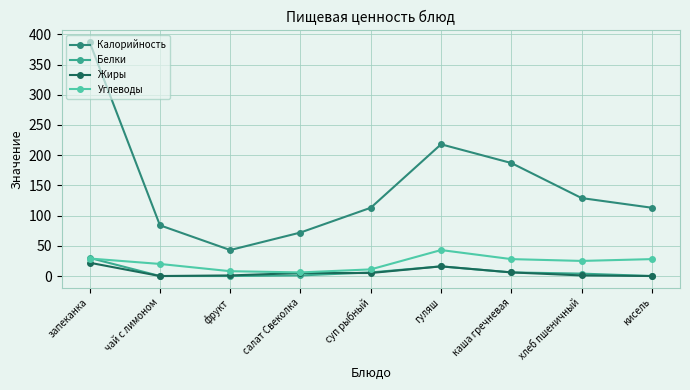

Where is the first local maximum for Калорийность?

гуляш